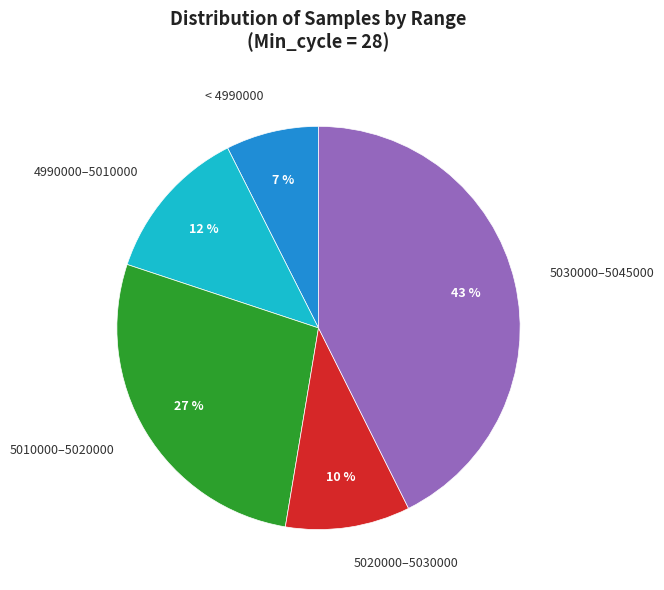

Does < 4990000 account for over 50% of the chart?

No